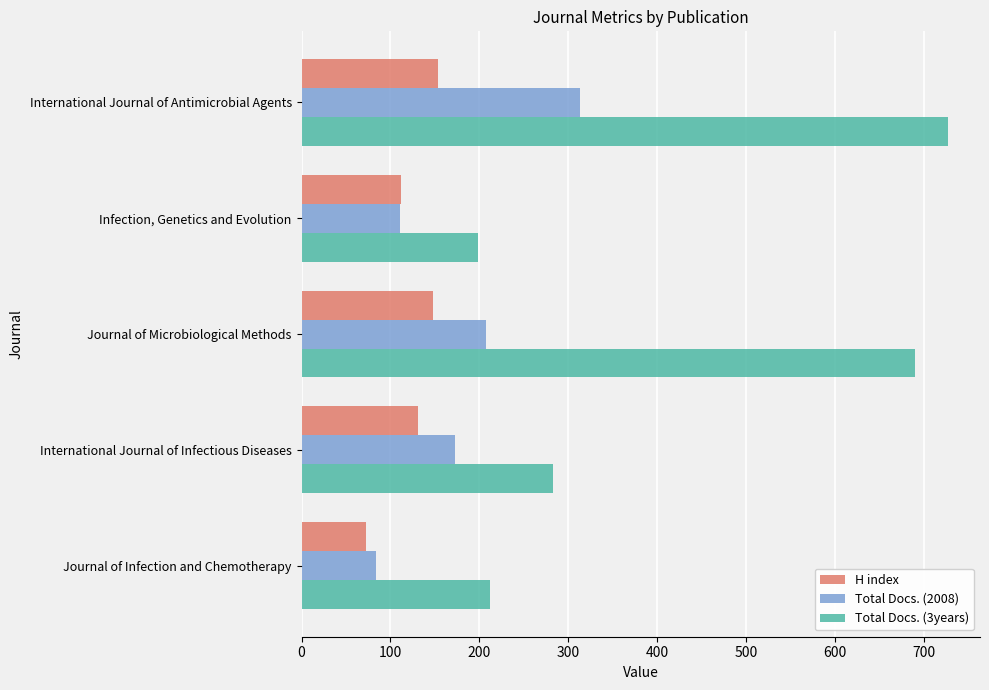

What is the difference between the highest and lowest values at Infection, Genetics and Evolution?

88